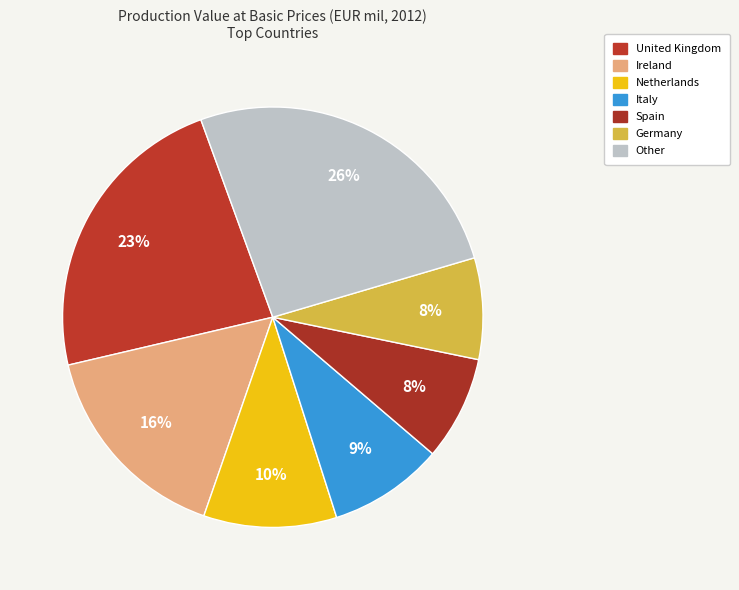

How many slices are in this pie chart?

7